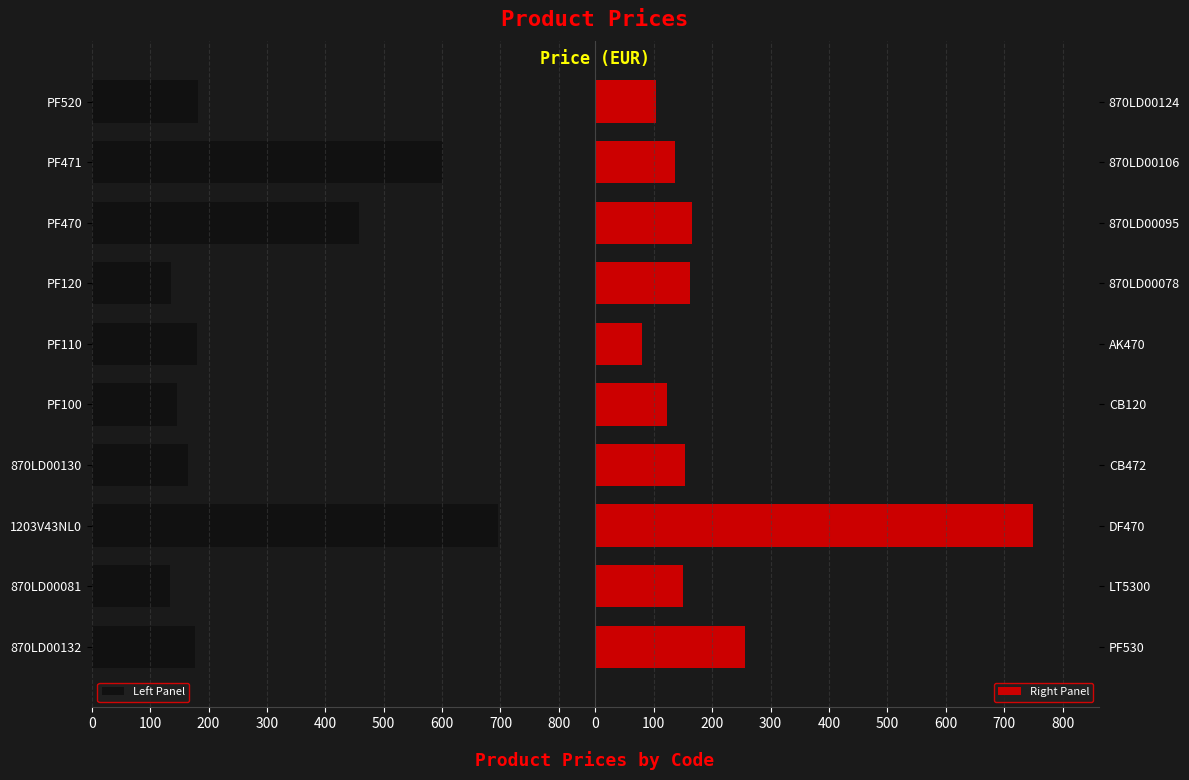

Which series has the largest range (max minus min)?

Right Panel